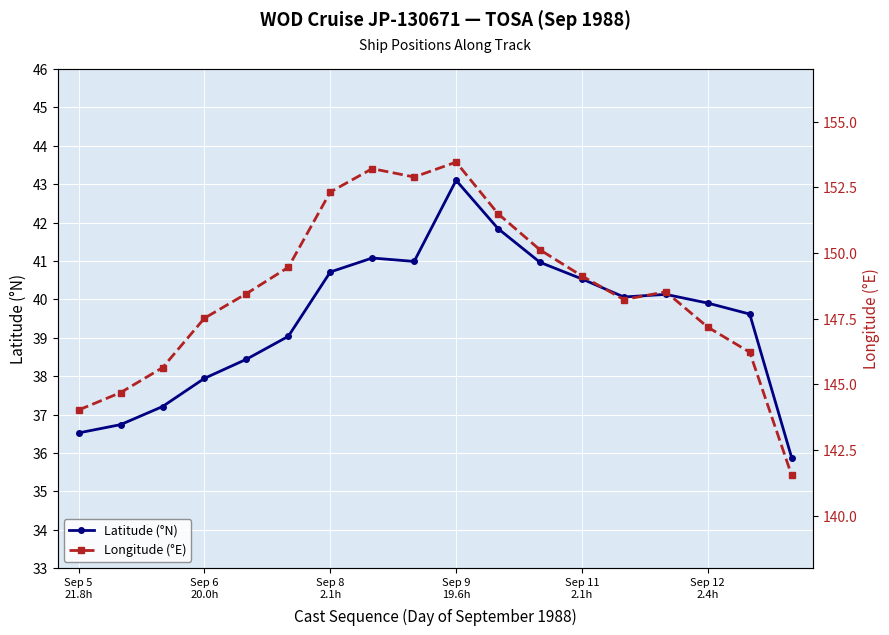

What is the minimum value for Longitude (°E)?

141.5